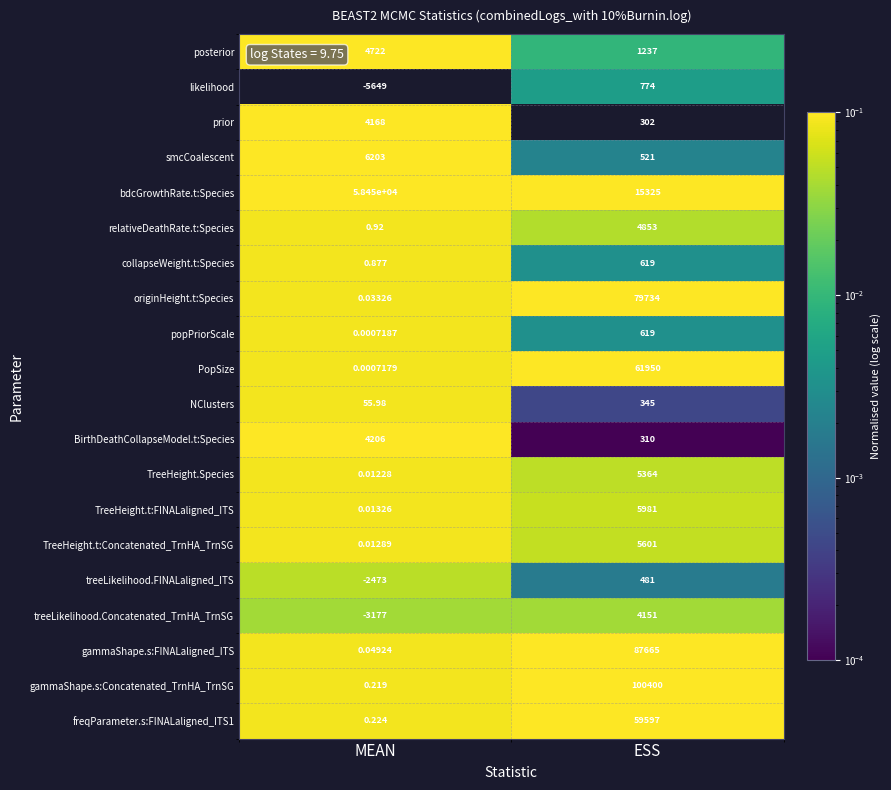

At which label is freqParameter.s:FINALaligned_ITS1 closest to 29798?

MEAN